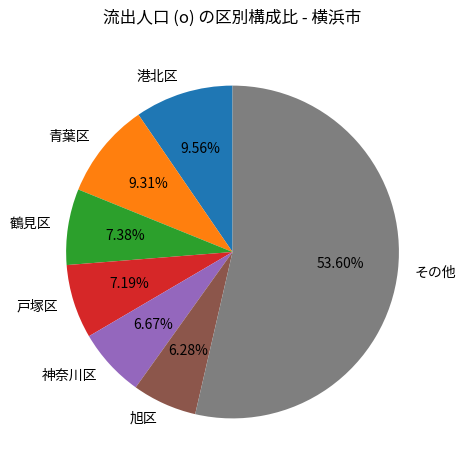

Approximately how many times larger is the value at 戸塚区 compared to 鶴見区?

1.0